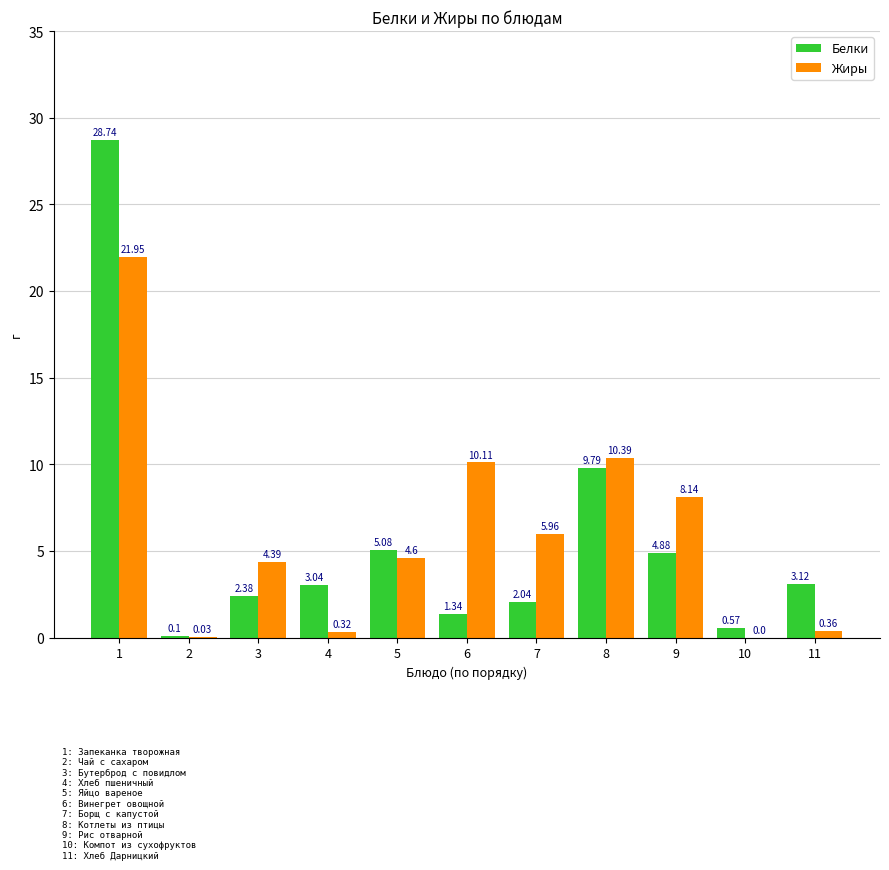

Between 2 and 8, which series saw the biggest shift?

Жиры